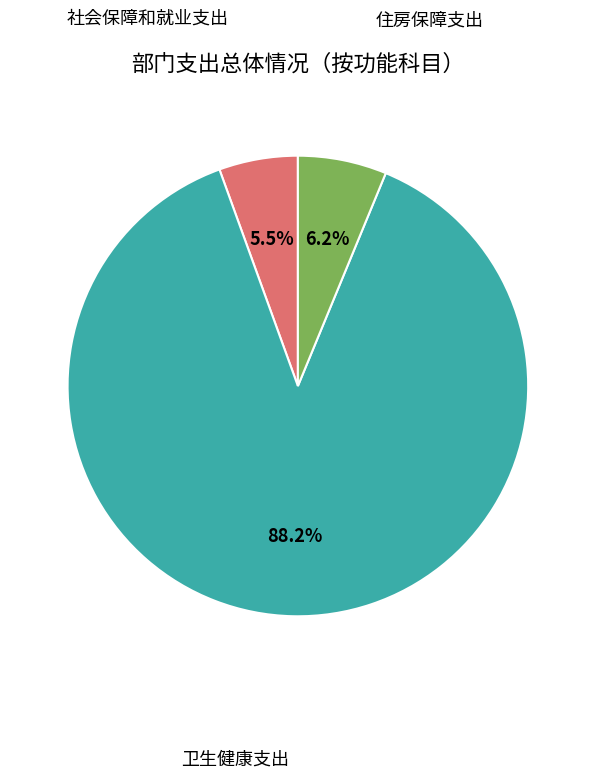

Is there a majority slice in this chart?

Yes